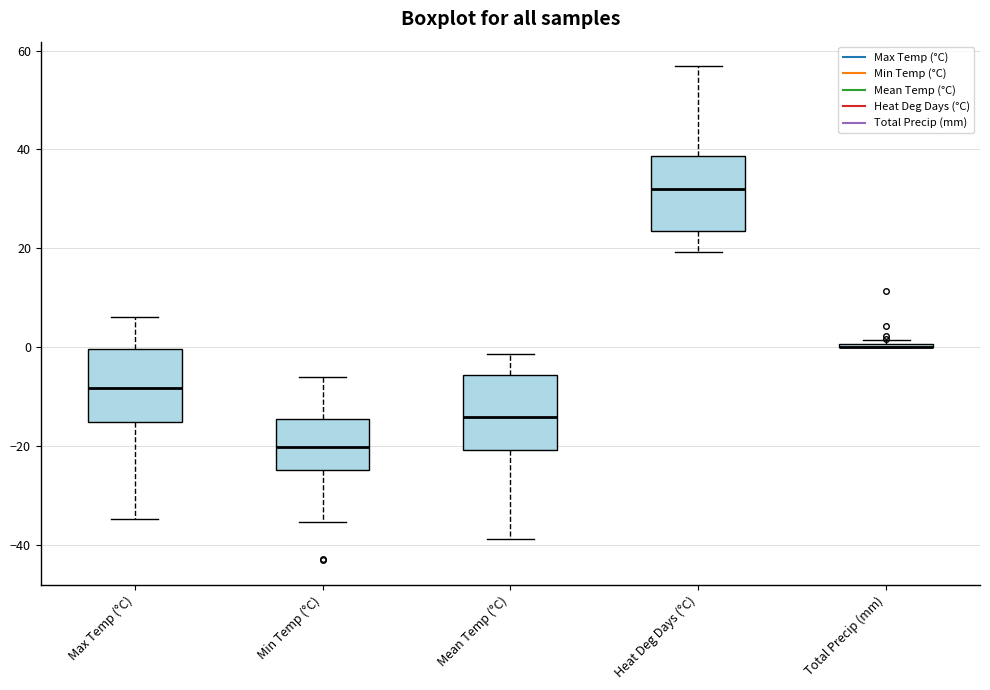

Reading left to right, read every box against the y-axis: the position of its median line, the range the box covers, and the ends of its whiskers. The values are not printed on the chart, so give them approximately, as read against the axis.

Max Temp (°C): median -8, box -14 to 0, whiskers -34 to 6
Min Temp (°C): median -20, box -24 to -14, whiskers -36 to -6
Mean Temp (°C): median -14, box -20 to -6, whiskers -38 to -2
Heat Deg Days (°C): median 32, box 24 to 38, whiskers 20 to 56
Total Precip (mm): box collapsed to a line at 0, whiskers 0 to 2